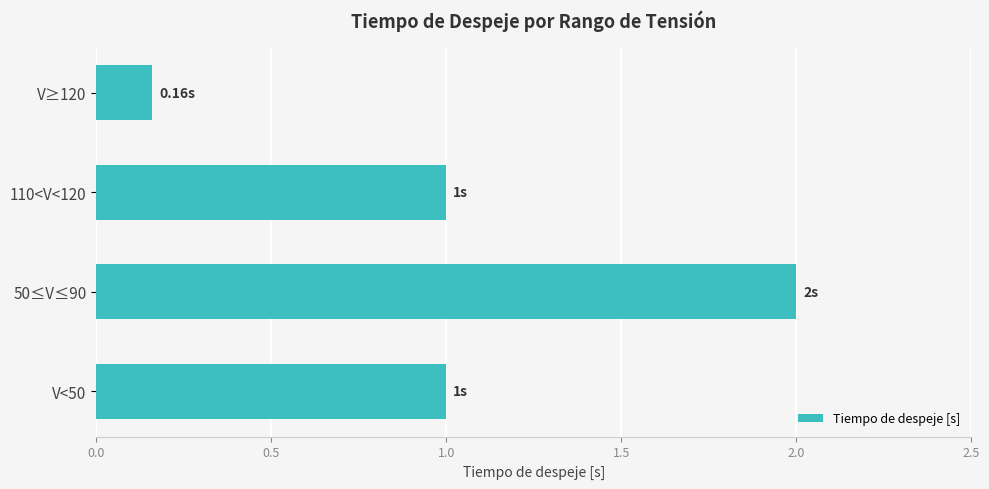

What is the ratio of the value at 110<V<120 to the value at V<50?

1.0